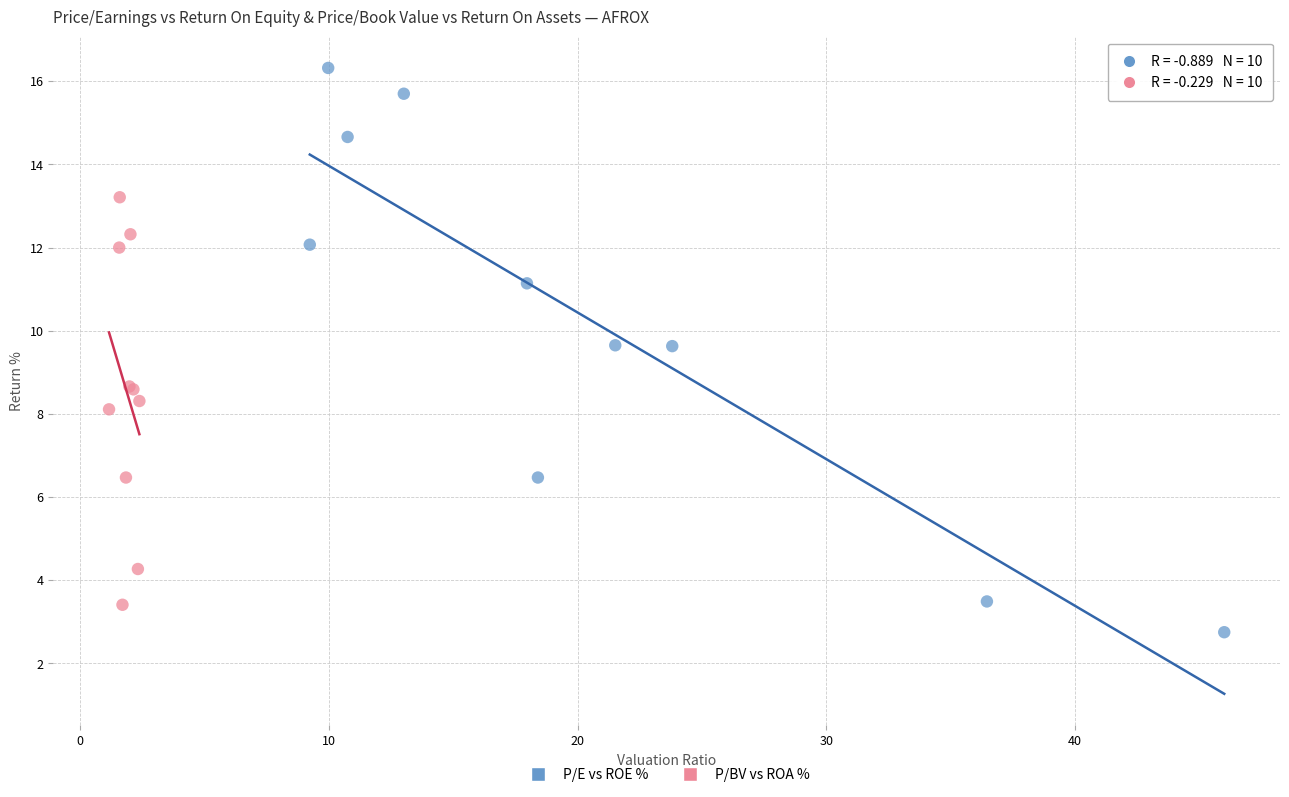

Which series has the widest spread of Y values?

P/E vs ROE %